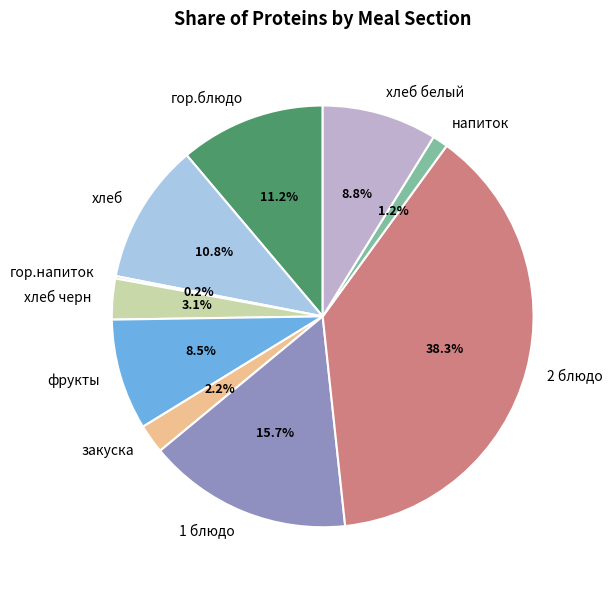

Which has a higher value, напиток or фрукты?

фрукты